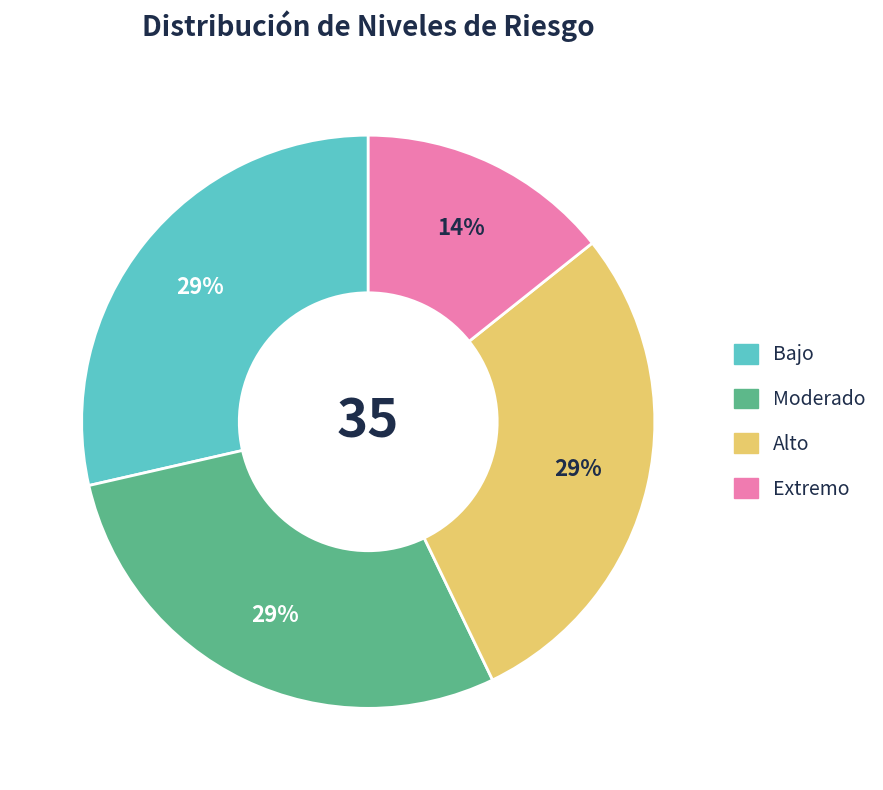

What percentage is the Extremo slice, to the nearest percent?

14%